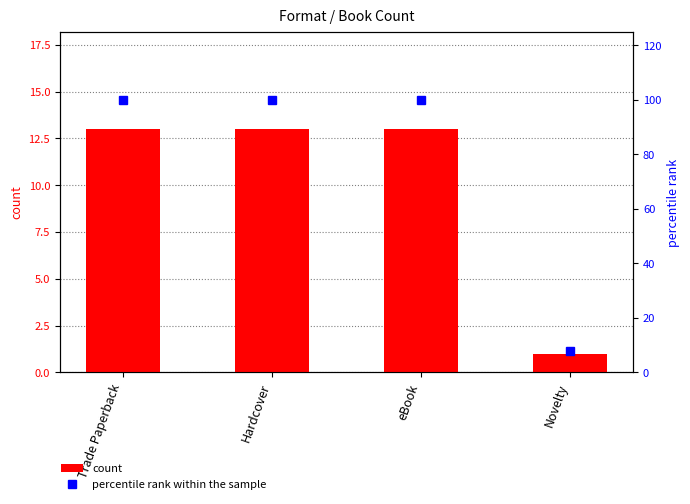

At how many categories does at least one series exceed 76?

3